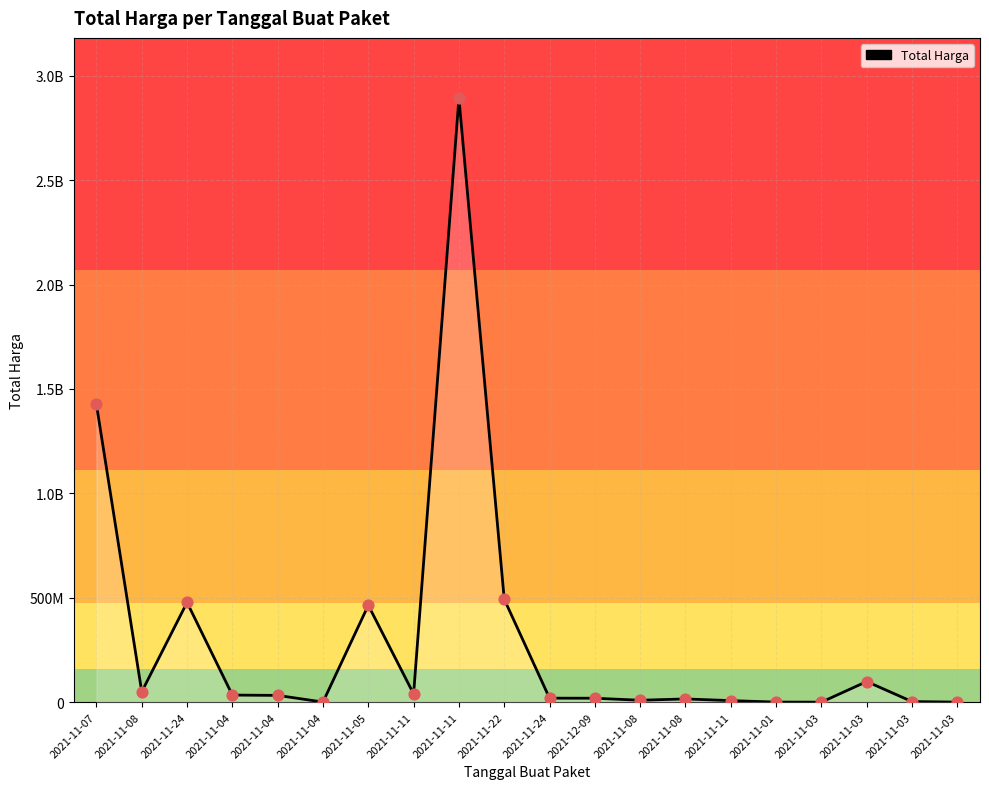

Which has a higher value, 2021-11-22 or 2021-11-24?

2021-11-22